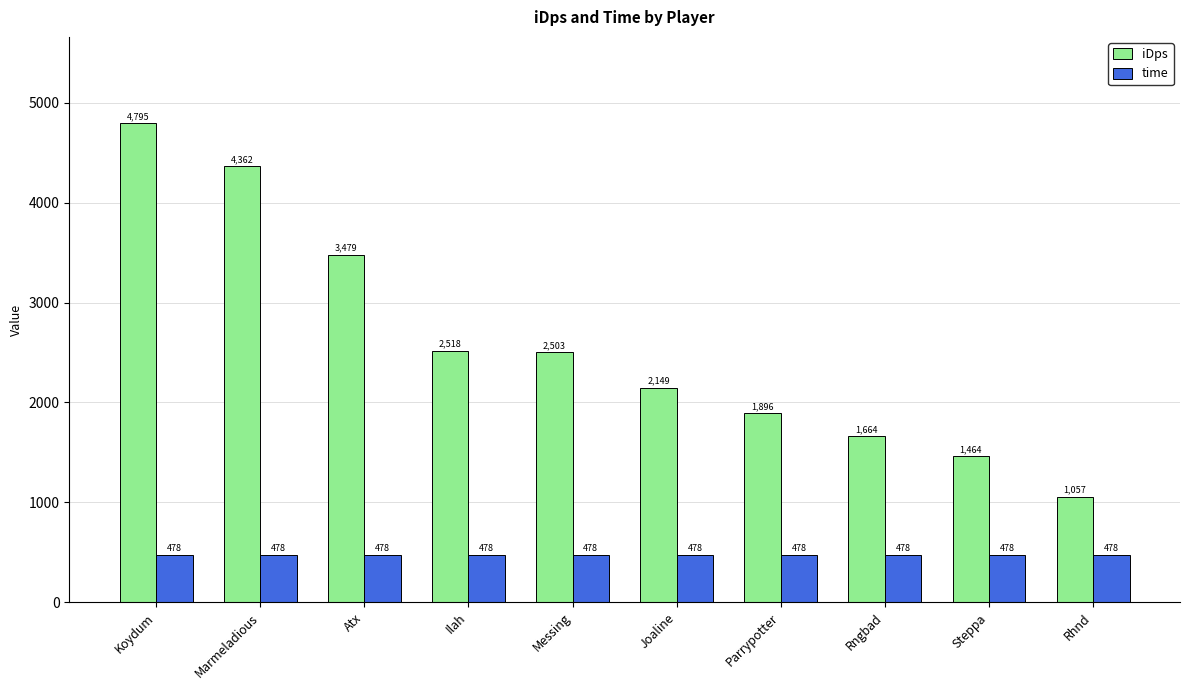

What is the sum of all time values?

4780.0